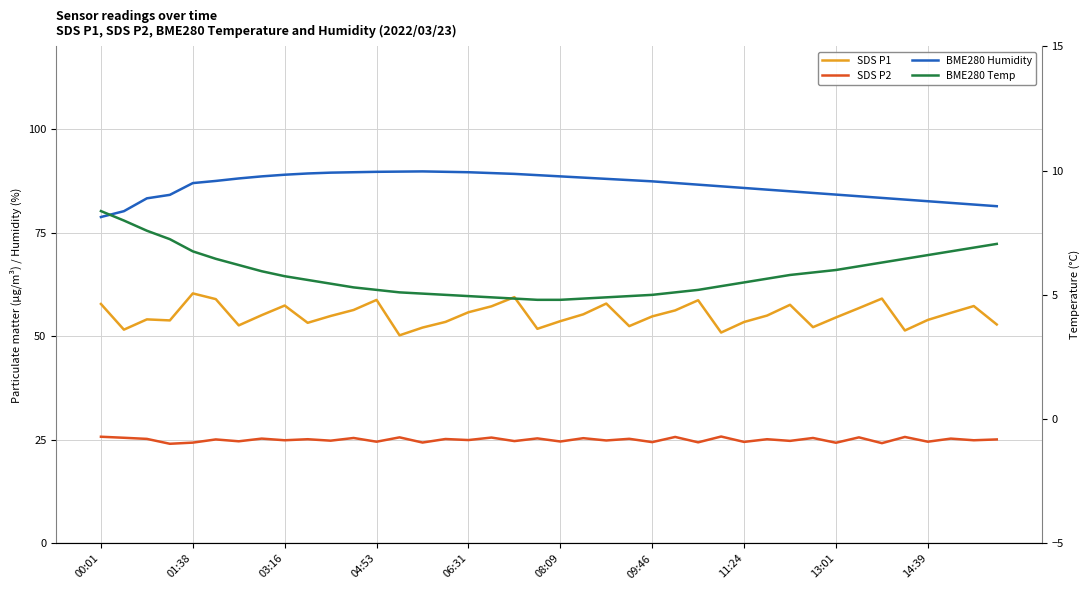

Is it true that SDS P1 equals 72.8 at 14:39?

False